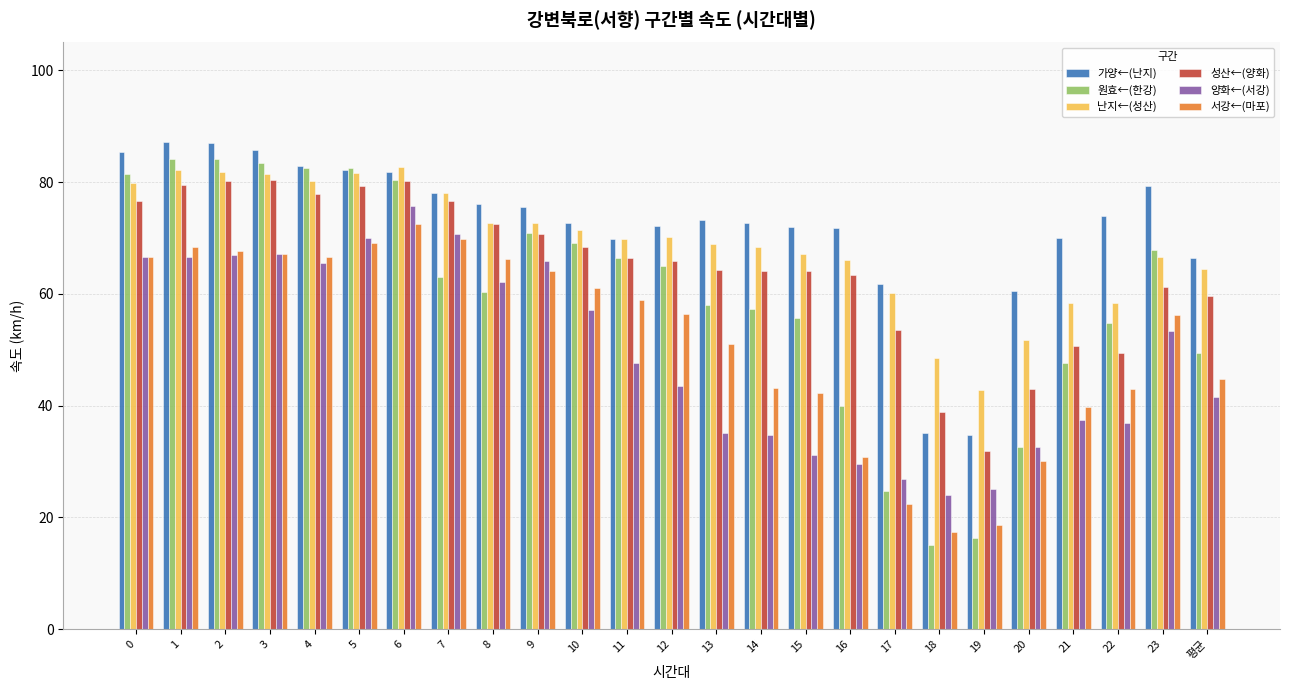

What is the difference between the maximum and minimum values in the 가양←(난지) series?

52.5